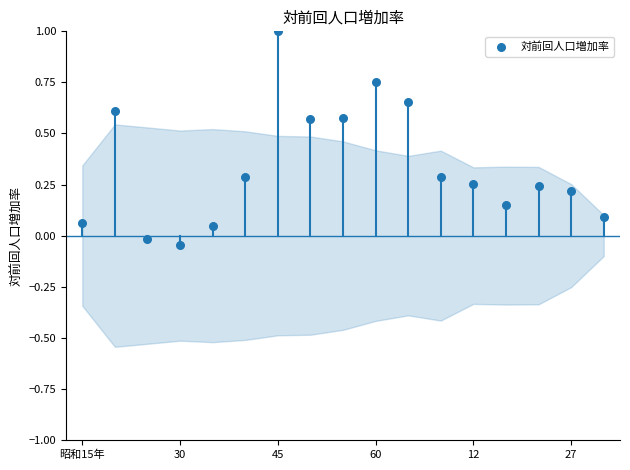

What is the range of Y values (max minus min)?

1.0